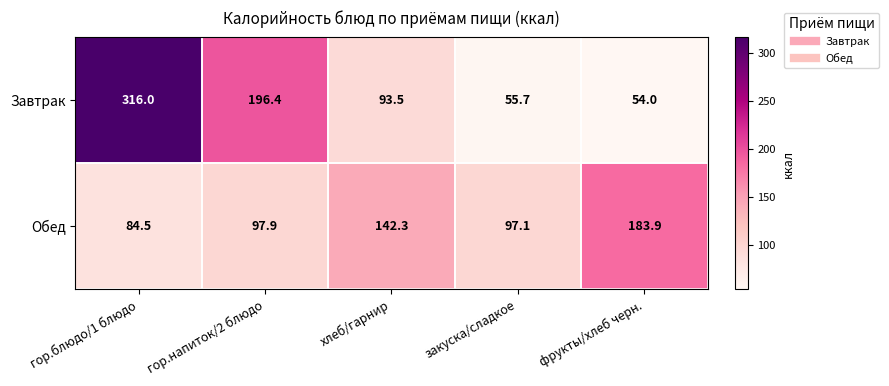

Which label corresponds to the largest value in the chart?

гор.блюдо/1 блюдо